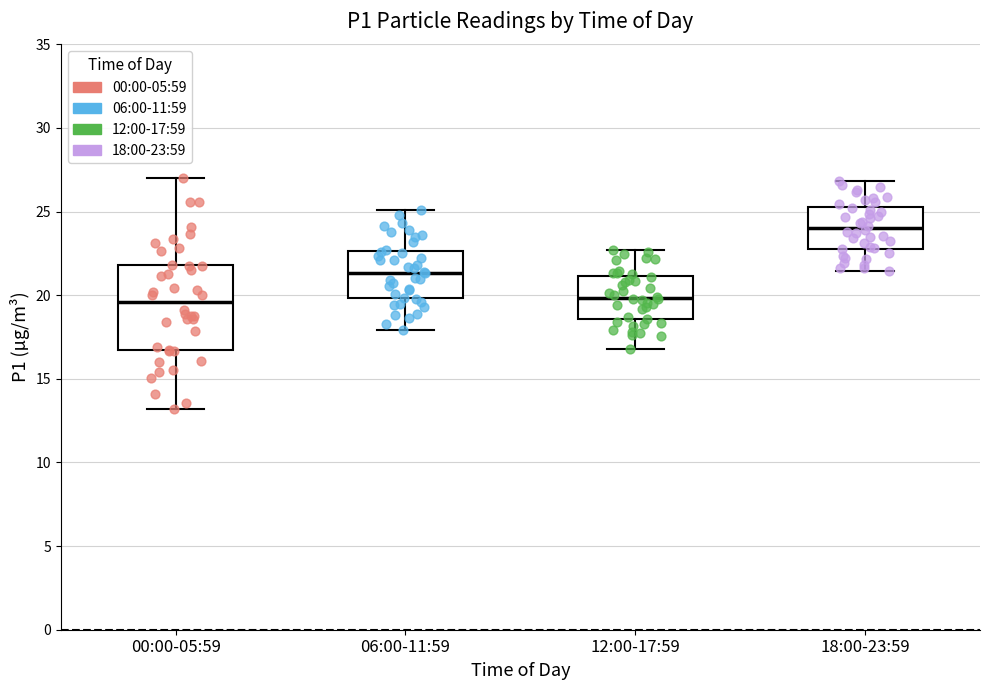

Reading left to right, read every box against the y-axis: the position of its median line, the range the box covers, and the ends of its whiskers. The values are not printed on the chart, so give them approximately, as read against the axis.

00:00-05:59: median 19.5, box 16.5 to 22.0, whiskers 13.0 to 27.0
06:00-11:59: median 21.5, box 20.0 to 22.5, whiskers 18.0 to 25.0
12:00-17:59: median 20.0, box 18.5 to 21.0, whiskers 17.0 to 22.5
18:00-23:59: median 24.0, box 23.0 to 25.5, whiskers 21.5 to 27.0